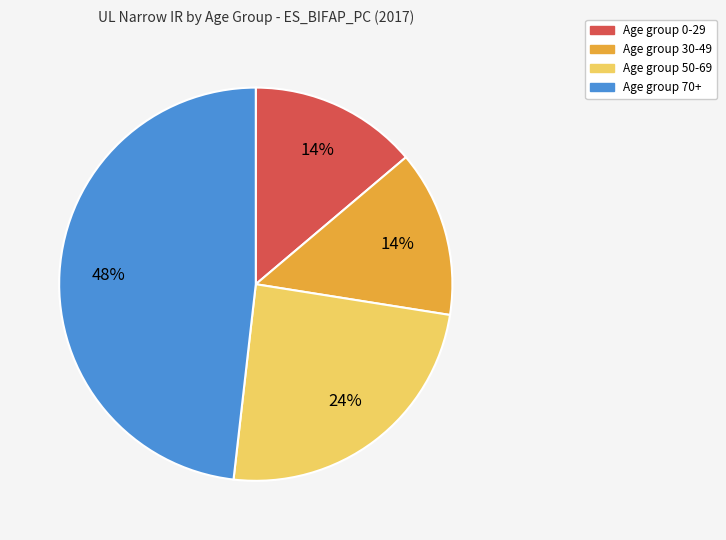

To the nearest percent, what is the average slice percentage?

25%